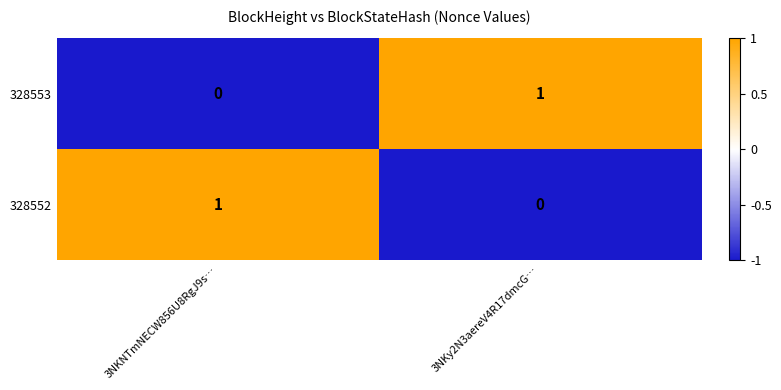

How many data points in 328552 are less than 1?

1